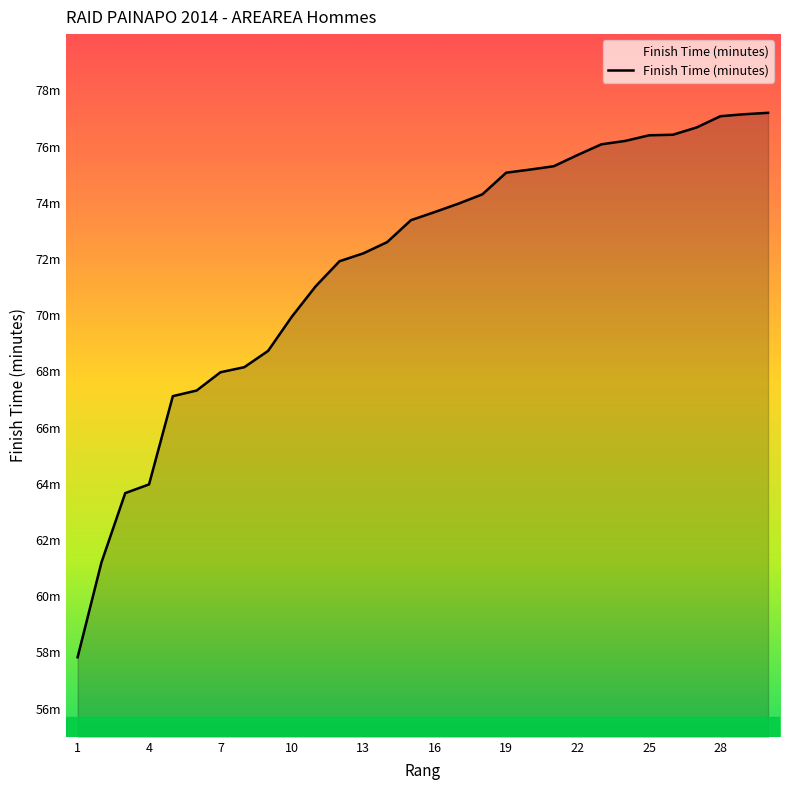

What is the difference between the second highest and minimum values?

19.3